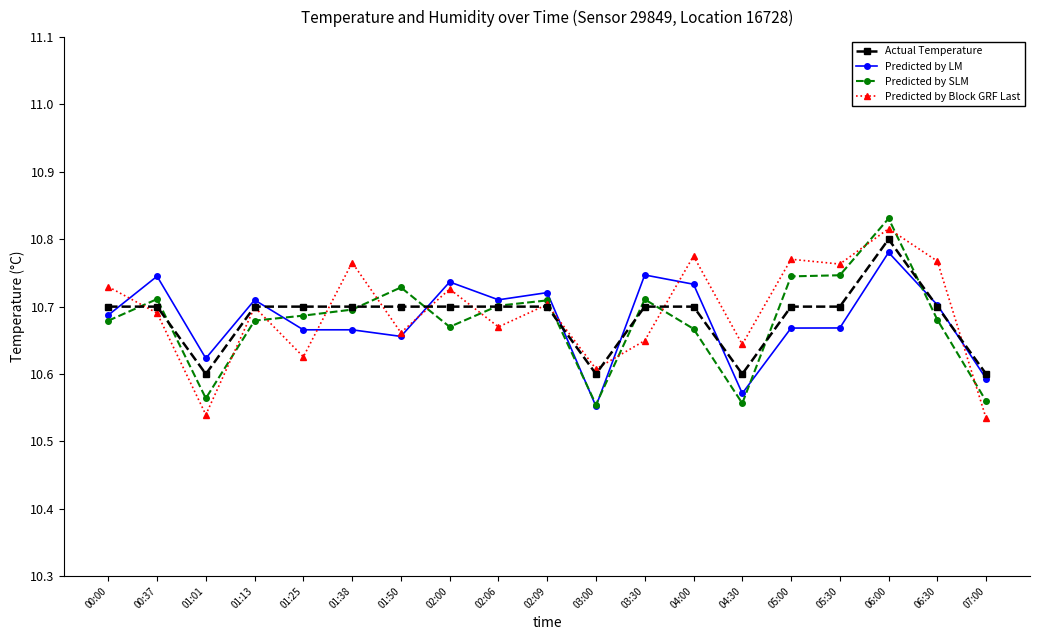

The Predicted by LM series shows 5.9 at 04:00. True or false?

False